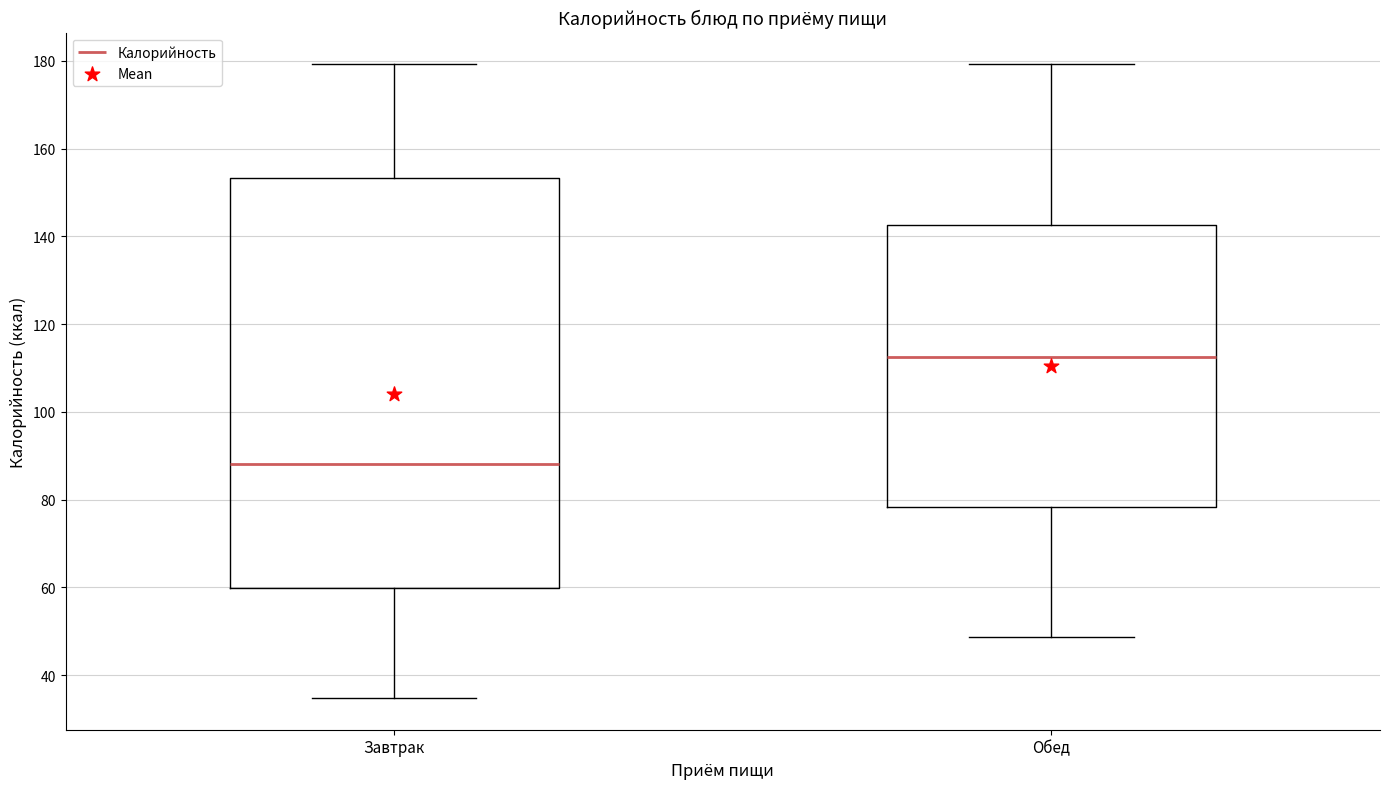

Which box's median line is the lowest?

Завтрак